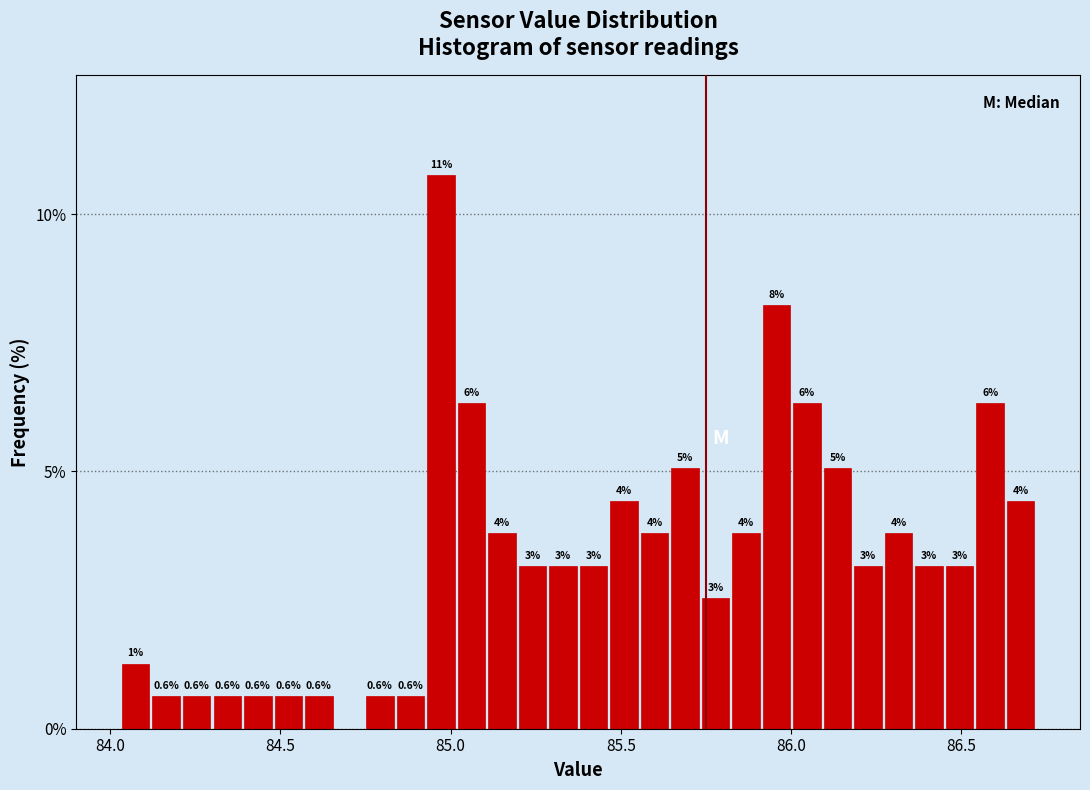

Around what value on the x-axis is the tallest bar? Give the approximate position of its centre, as read against the axis.

84.95